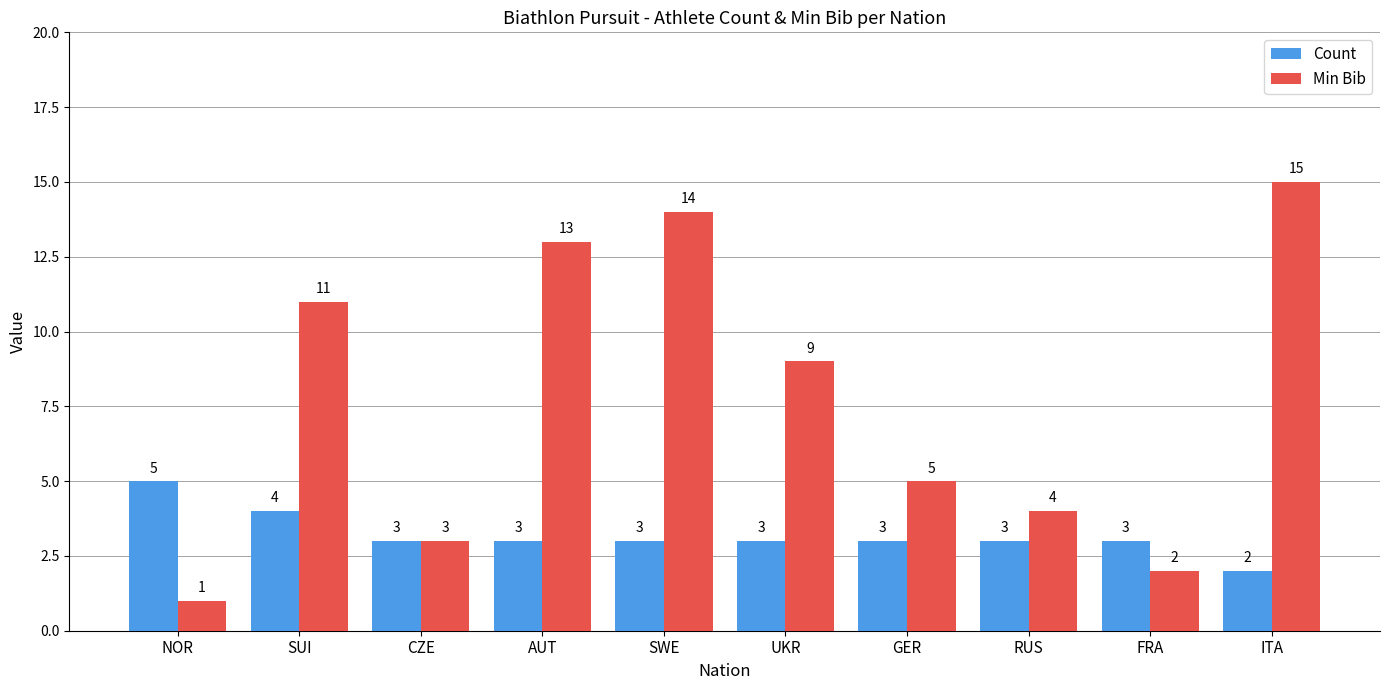

List the series in order of their overall mean, highest first.

Min Bib, Count